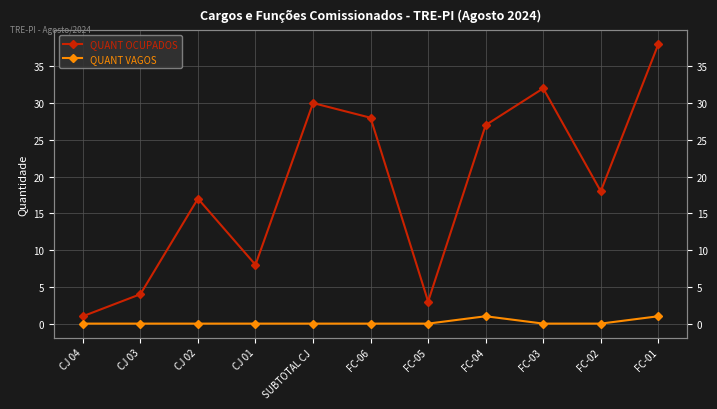

Is the value of QUANT OCUPADOS at FC-03 greater than the value of QUANT VAGOS at FC-03?

Yes